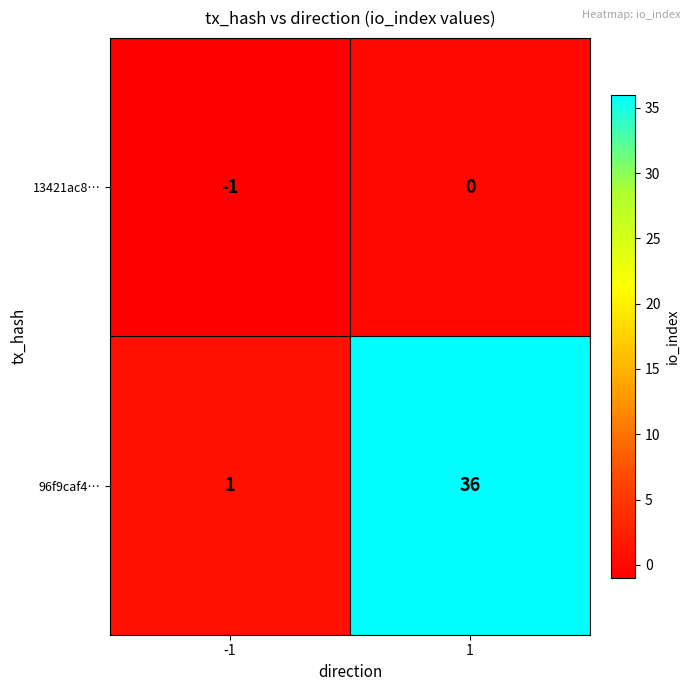

Count the number of categories in the chart.

2